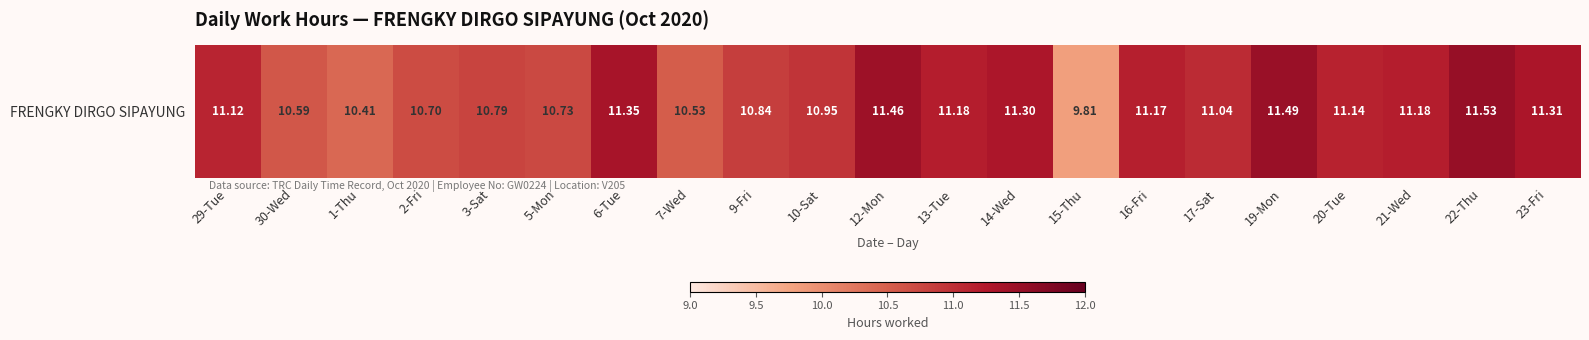

List the labels in order of value, smallest first.

15-Thu, 1-Thu, 7-Wed, 30-Wed, 2-Fri, 5-Mon, 3-Sat, 9-Fri, 10-Sat, 17-Sat, 29-Tue, 20-Tue, 16-Fri, 13-Tue, 21-Wed, 14-Wed, 23-Fri, 6-Tue, 12-Mon, 19-Mon, 22-Thu